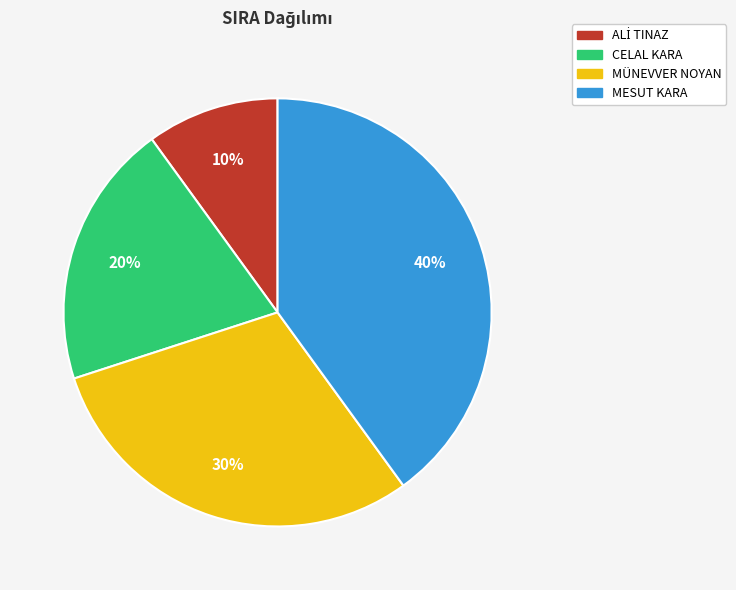

Is MESUT KARA the majority of the pie?

No